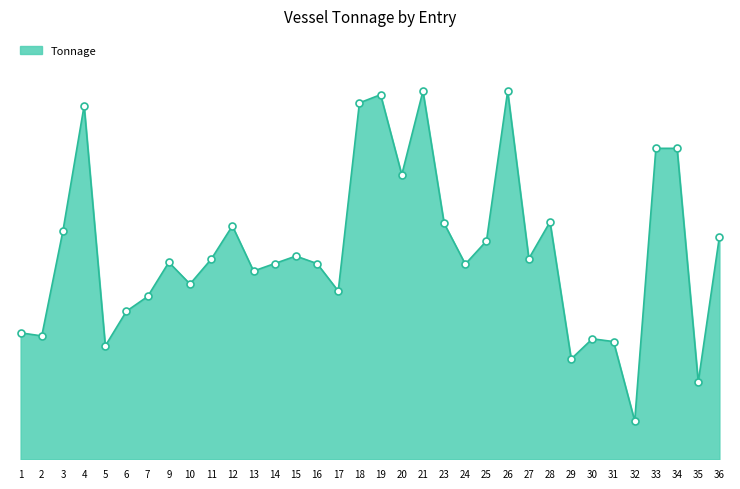

True or false: the data has more than 1 interior local peaks.

True